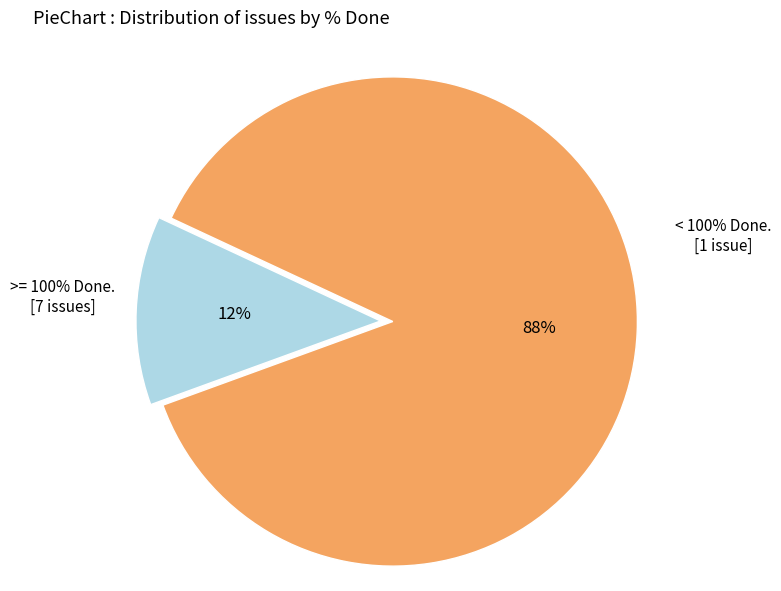

To the nearest percent, what is the average slice percentage?

50%